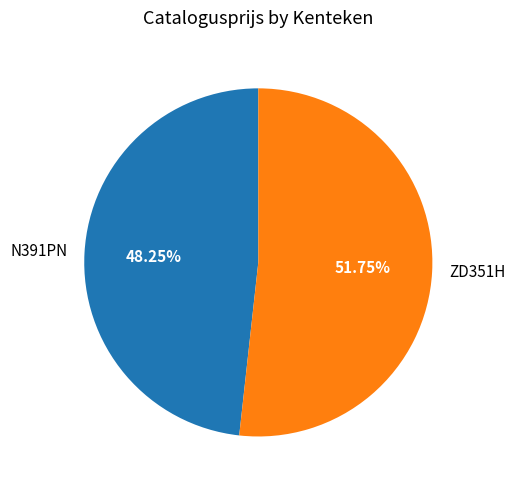

Do ZD351H and N391PN together represent more than half of the pie?

Yes